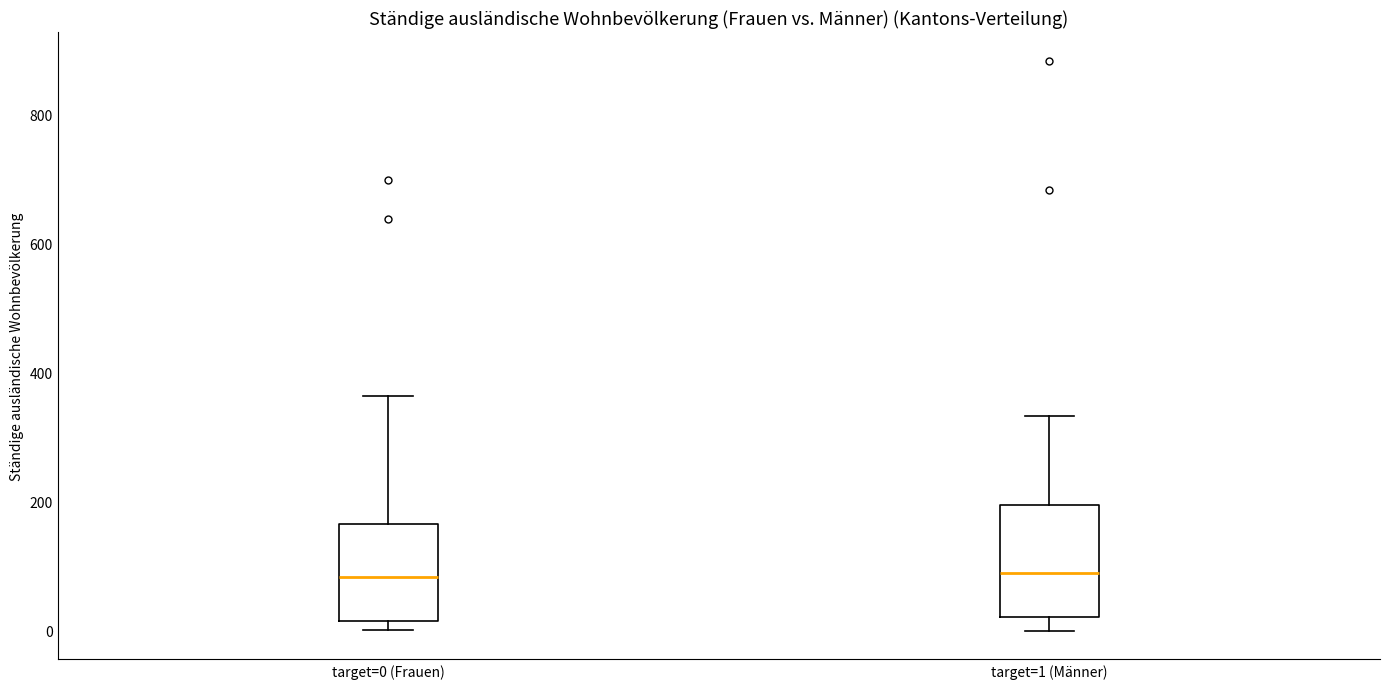

Reading left to right, read every box against the y-axis: the position of its median line, the range the box covers, and the ends of its whiskers. The values are not printed on the chart, so give them approximately, as read against the axis.

target=0 (Frauen): median 80, box 20 to 160, whiskers 0 to 360
target=1 (Männer): median 100, box 20 to 200, whiskers 0 to 340